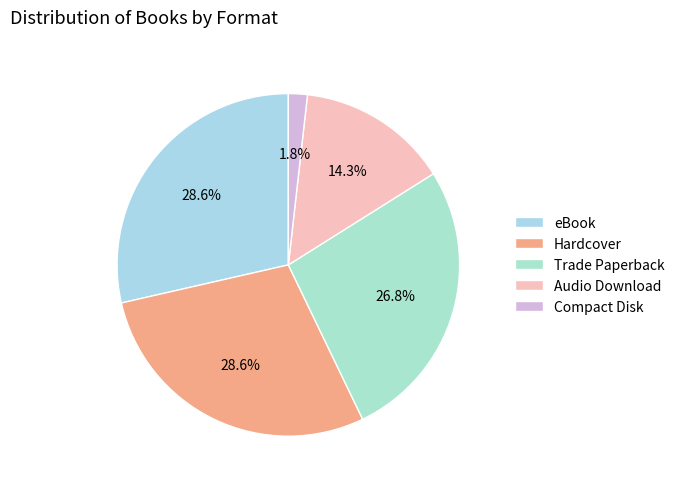

To the nearest percent, what portion does Hardcover represent?

29%